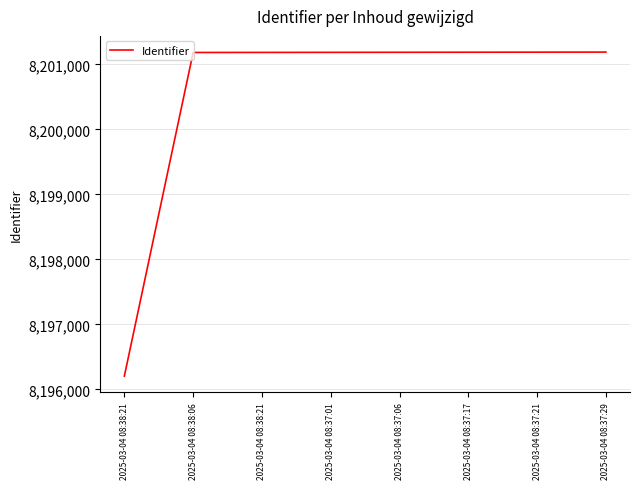

What is the sum of all values?

65604499